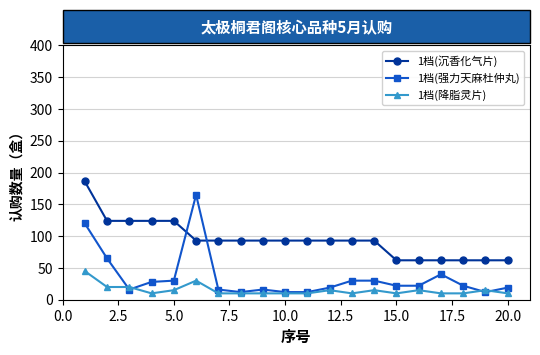

Which series has the widest spread of values?

1档(强力天麻杜仲丸)